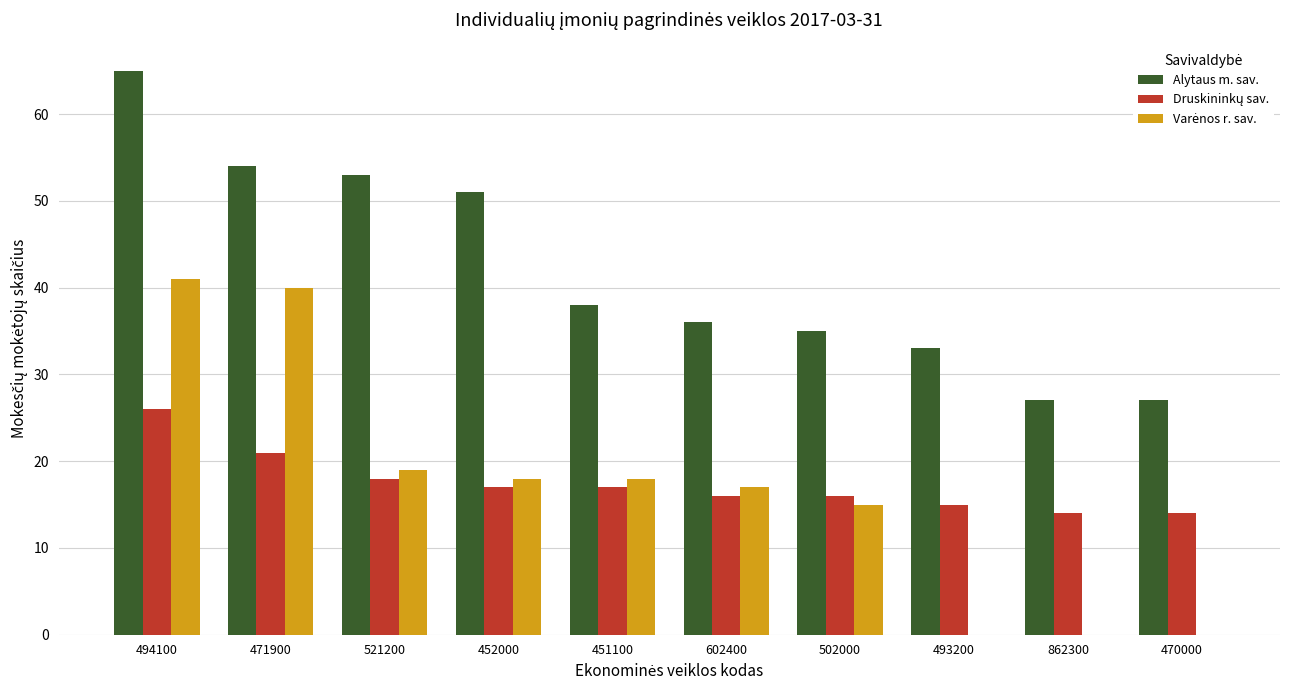

What is the highest value of the Alytaus m. sav. series?

65